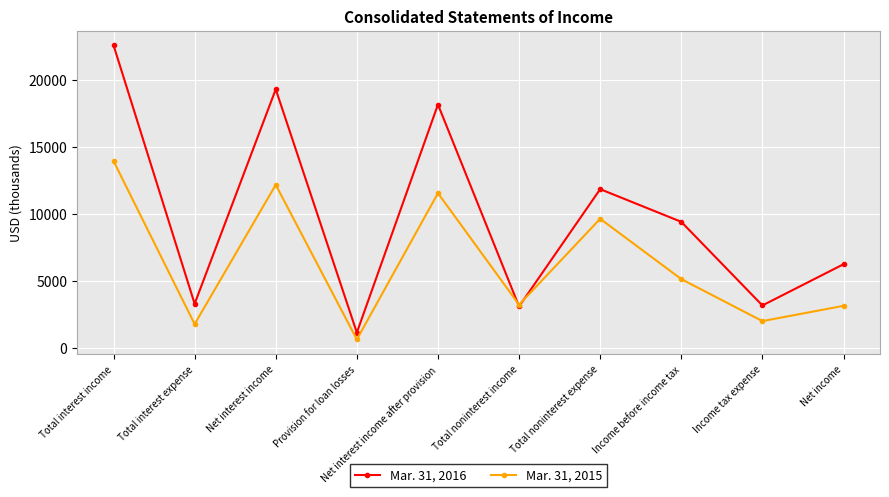

Where is the first local maximum for Mar. 31, 2016?

Net interest income